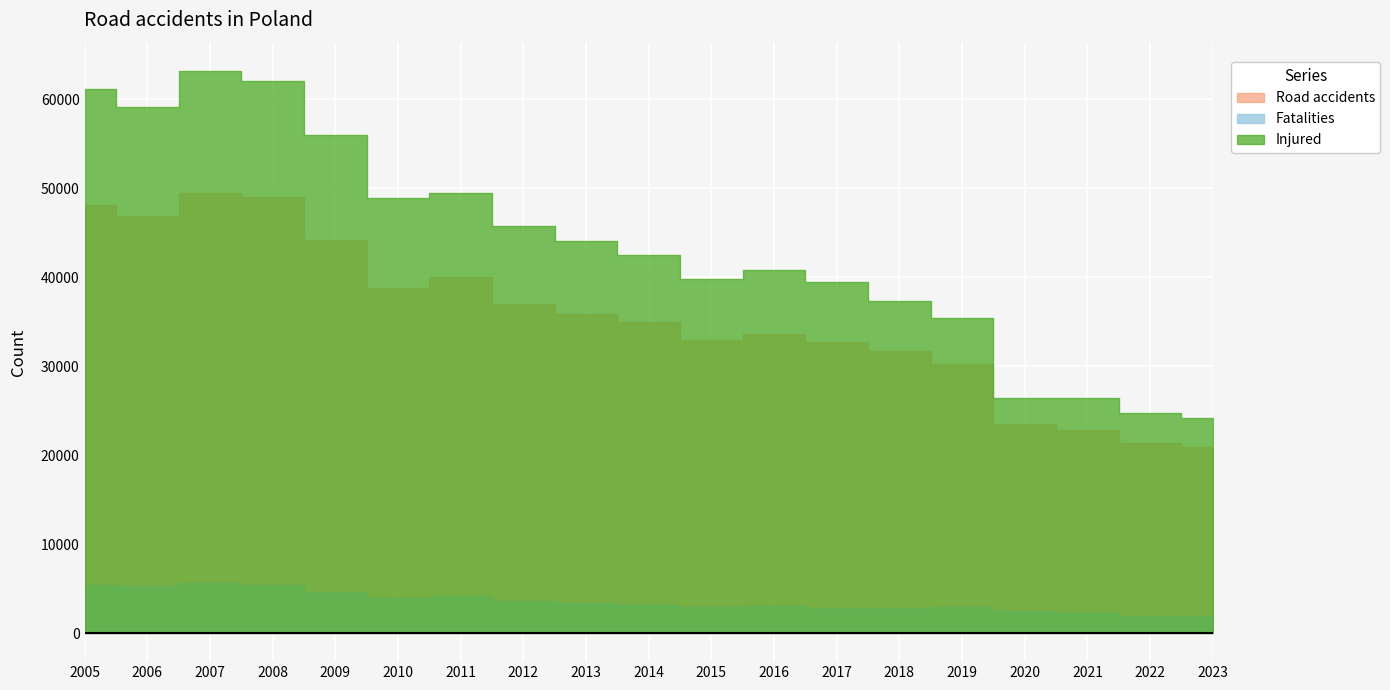

What is the difference between the Road accidents values at 2017 and 2009?

11436